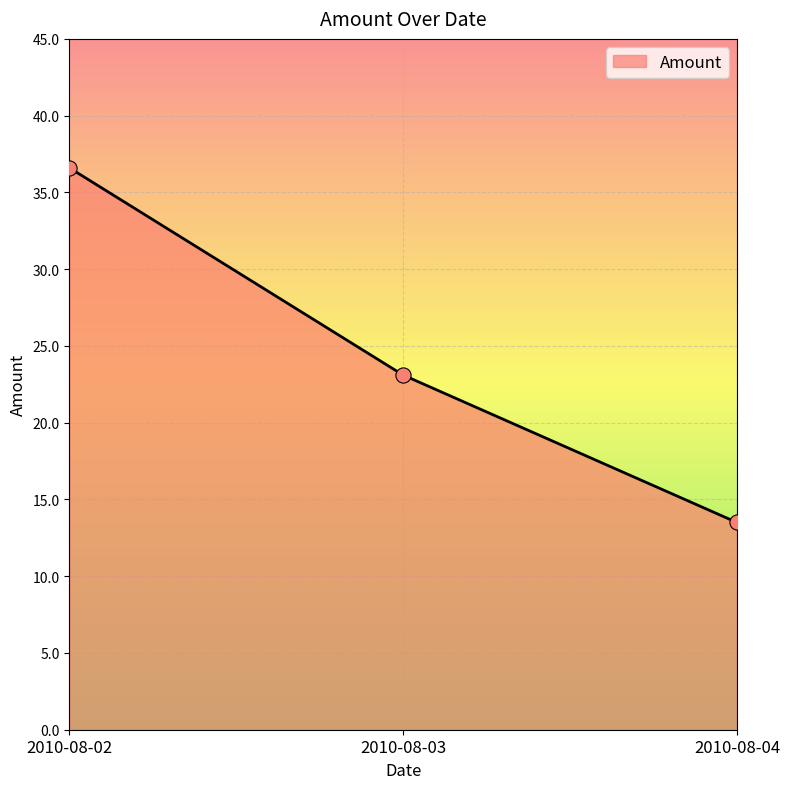

What is the change in value from 2010-08-03 to 2010-08-04?

-9.6